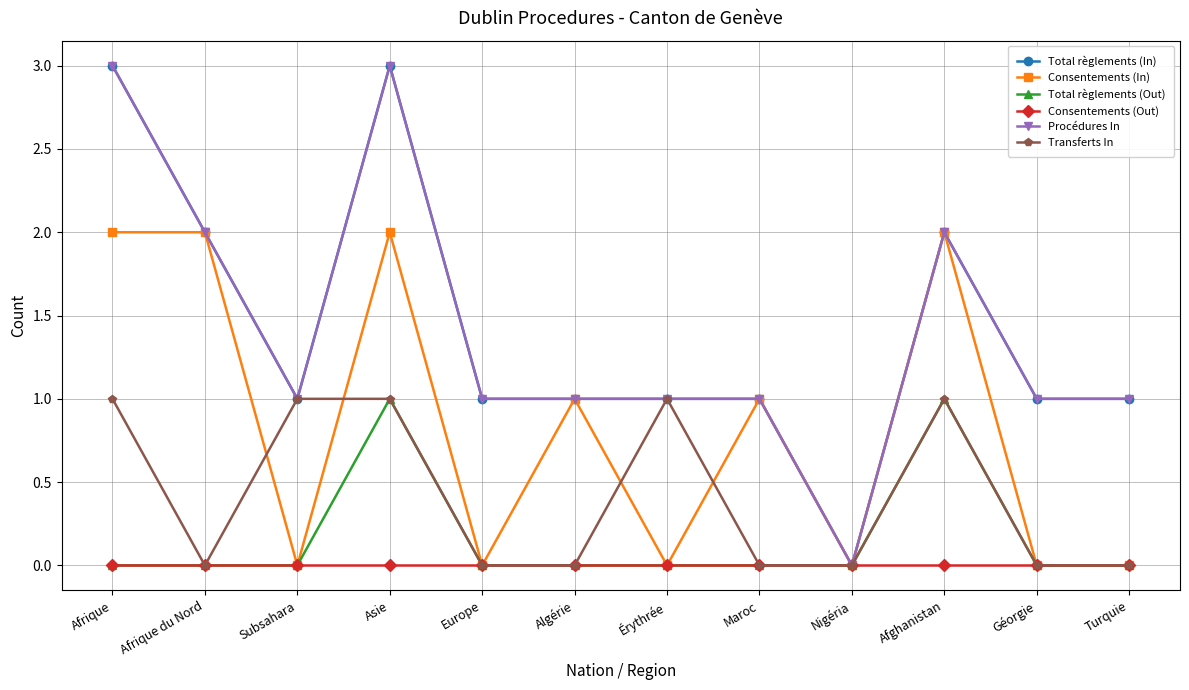

Which label corresponds to the largest value in the chart?

Afrique